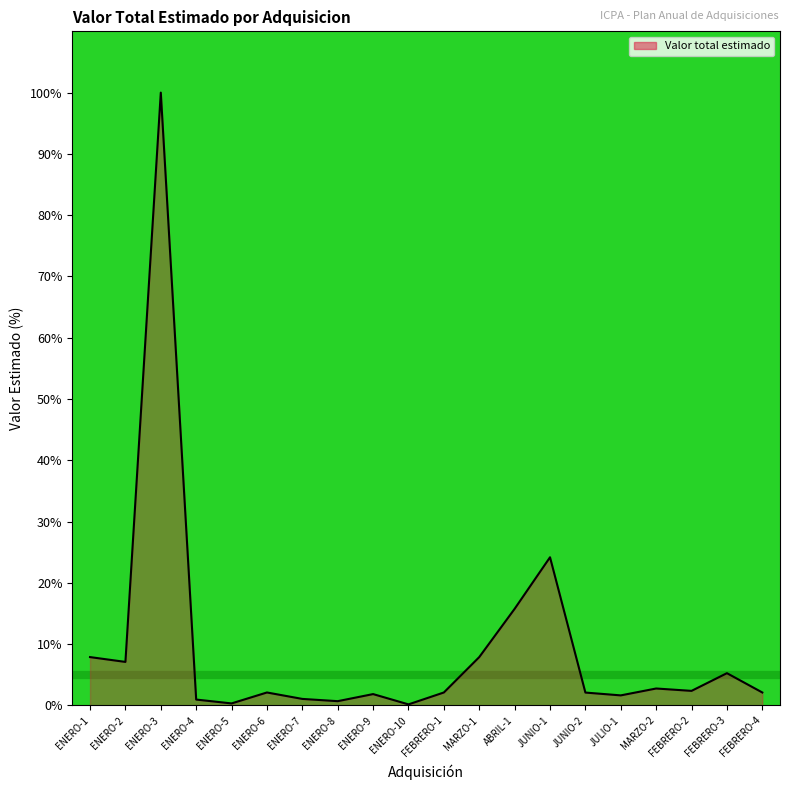

What is the sum of all values?

188.1